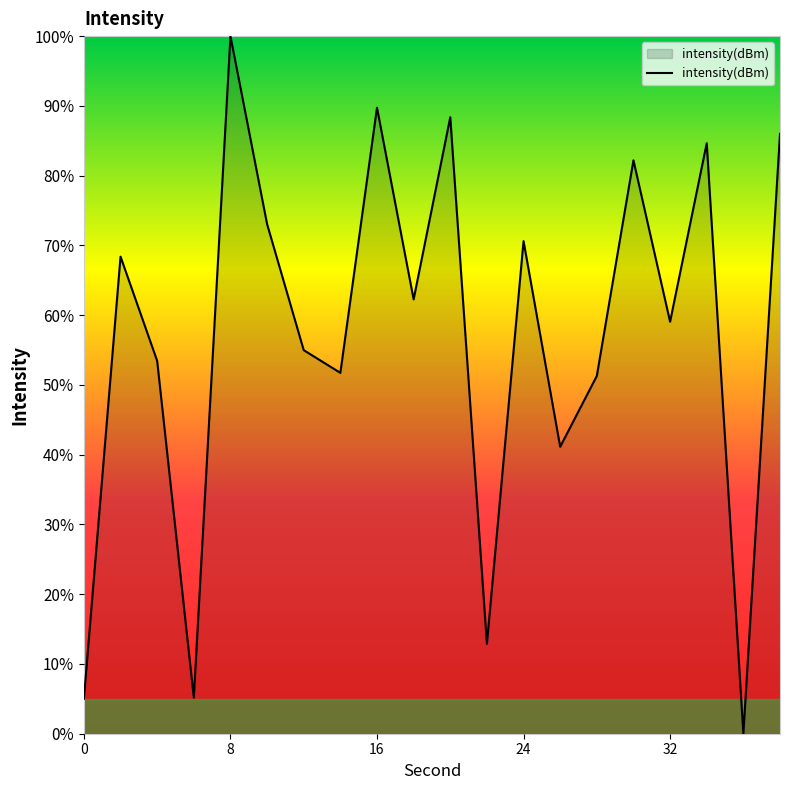

What is the difference between the maximum and minimum values?

100.0